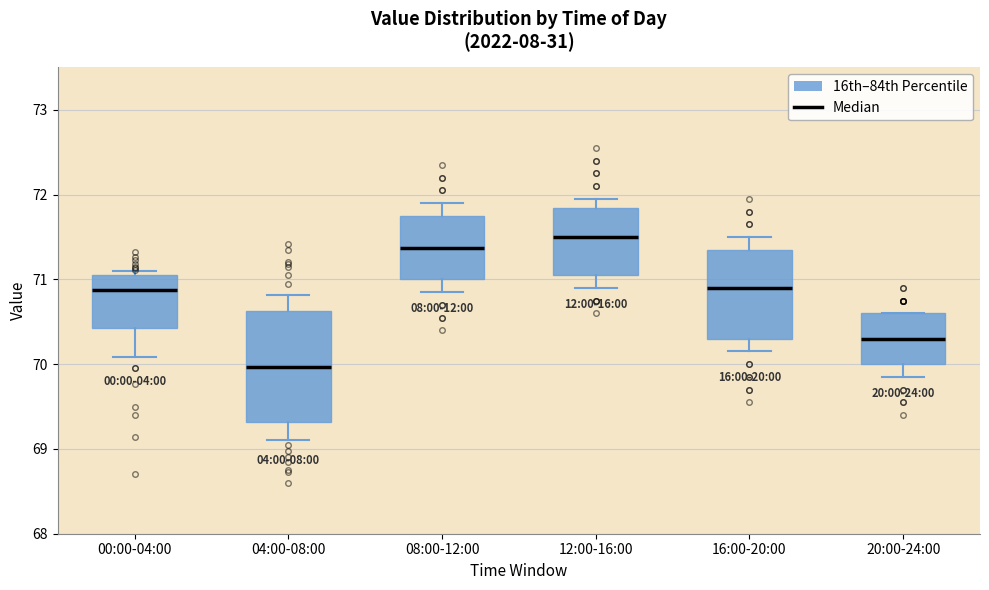

Comparing the boxes themselves (not the whiskers), which one is the tallest?

04:00-08:00